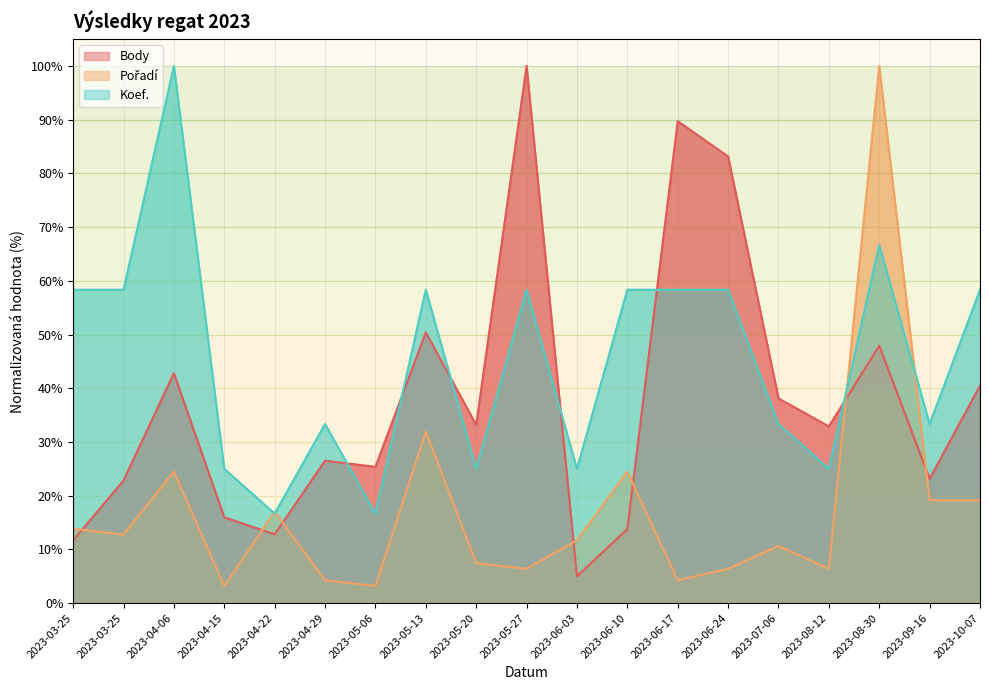

List the labels in order of Koef. value, largest first.

2023-04-06, 2023-08-30, 2023-03-25, 2023-03-25, 2023-05-13, 2023-05-27, 2023-06-10, 2023-06-17, 2023-06-24, 2023-10-07, 2023-04-29, 2023-07-06, 2023-09-16, 2023-04-15, 2023-05-20, 2023-06-03, 2023-08-12, 2023-04-22, 2023-05-06